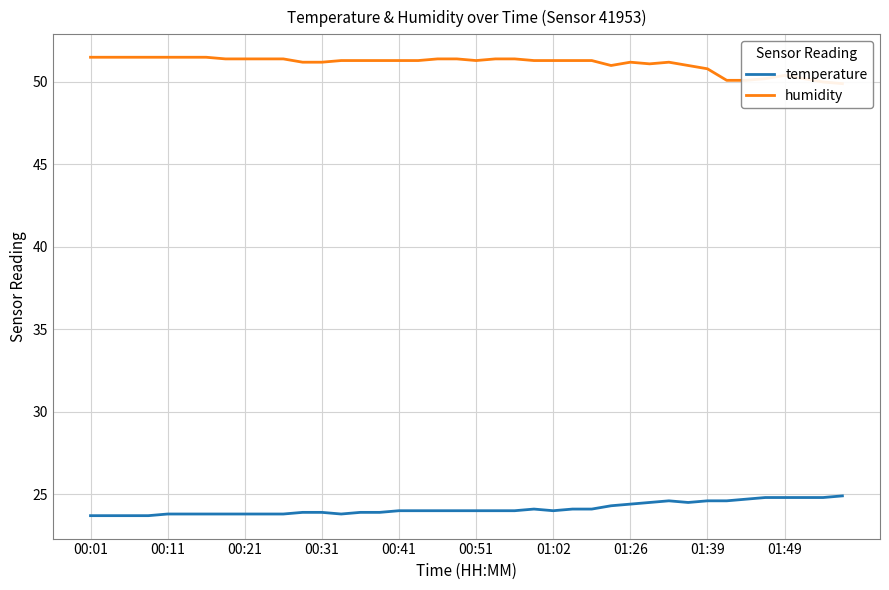

What is the difference between the maximum and second lowest values in the humidity series?

1.5